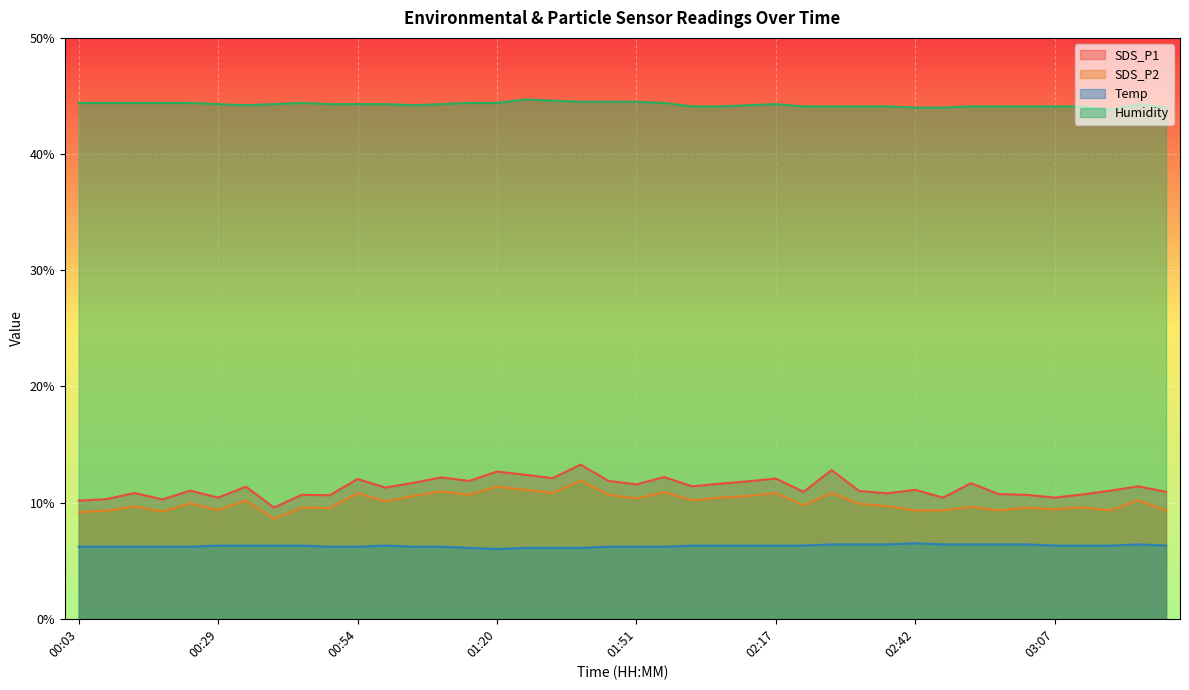

Read the SDS_P2 value at 00:34.

10.2